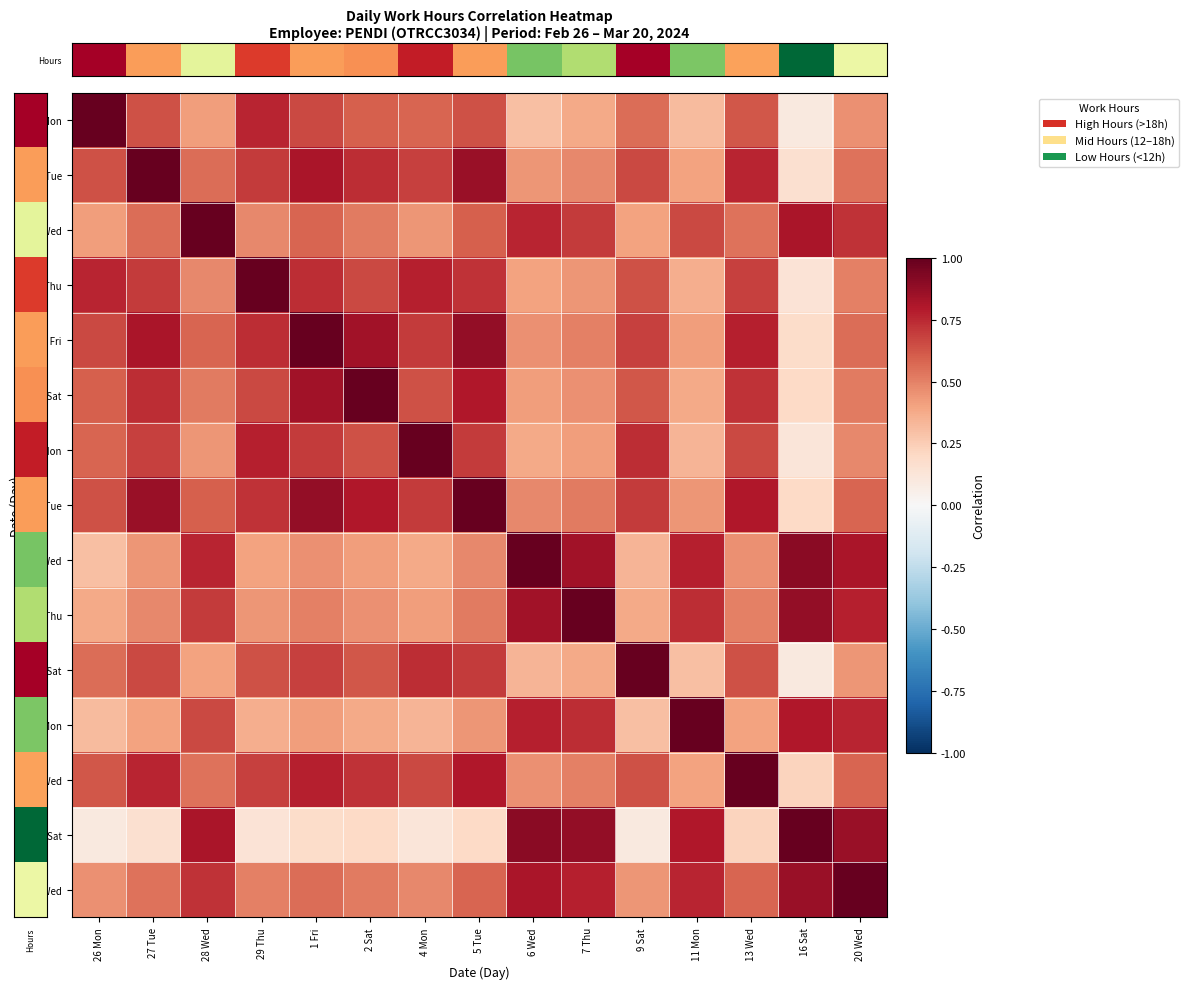

At which category does the chart reach its minimum across all series?

16 Sat